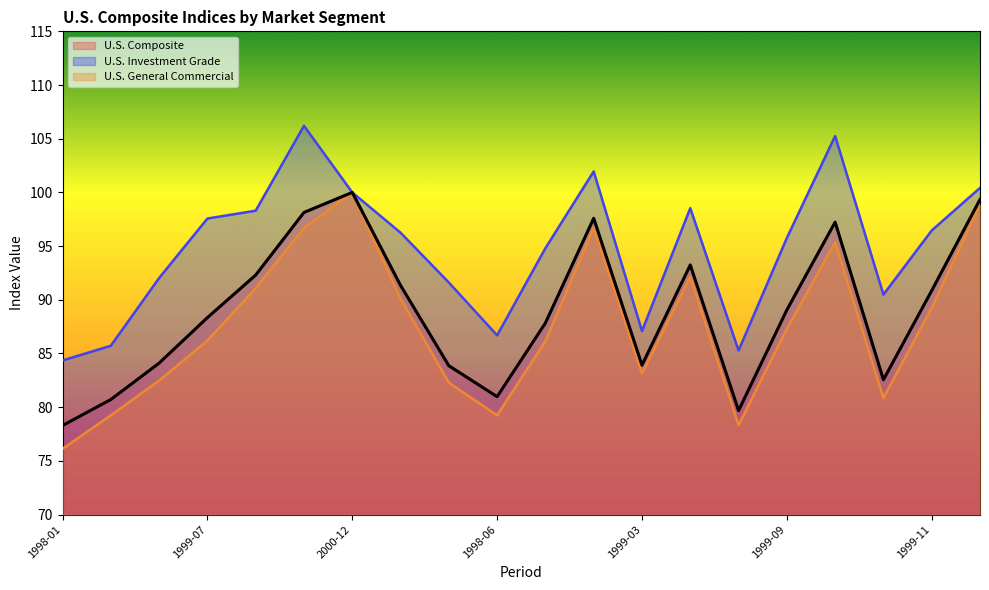

At which category is the sum across all series the highest?

2000-07-31